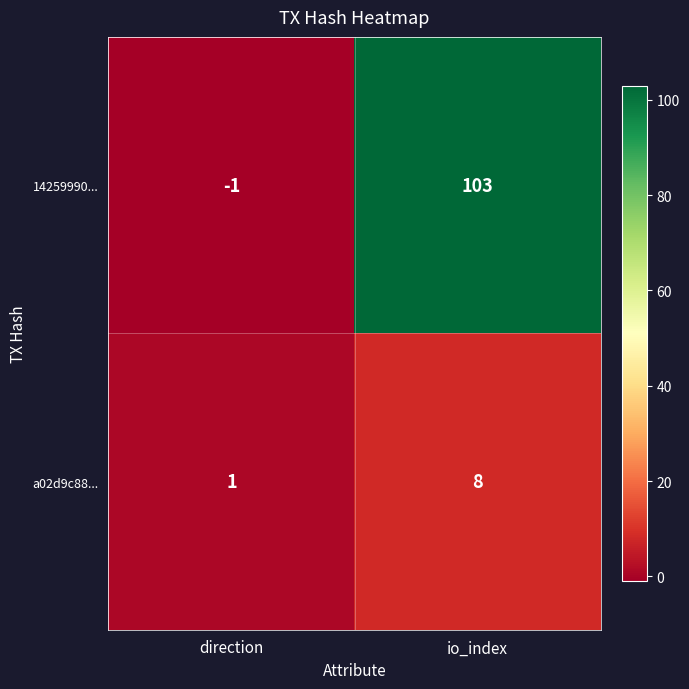

How many data points does each series have?

2